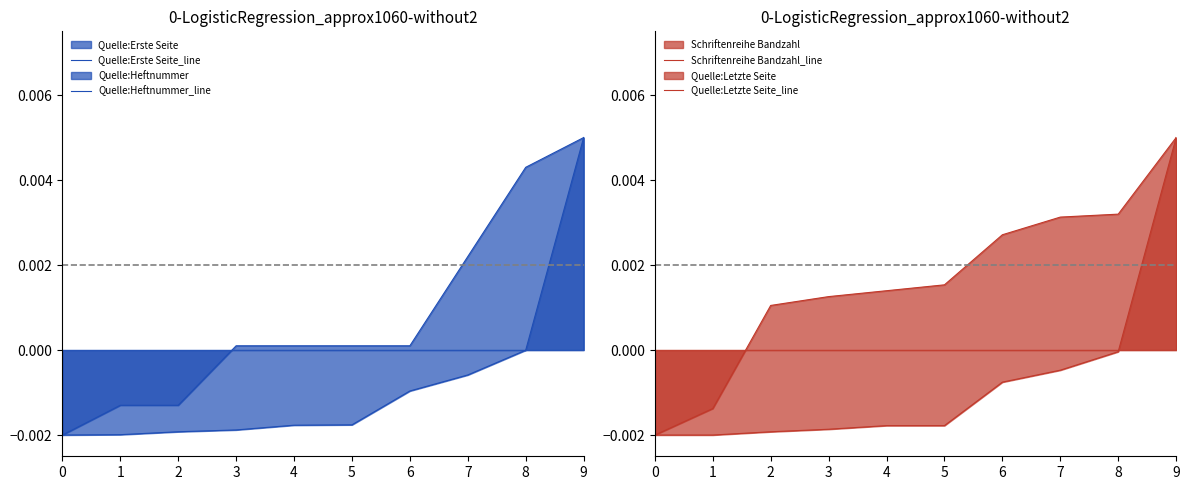

At which category does the chart reach its peak across all series?

9